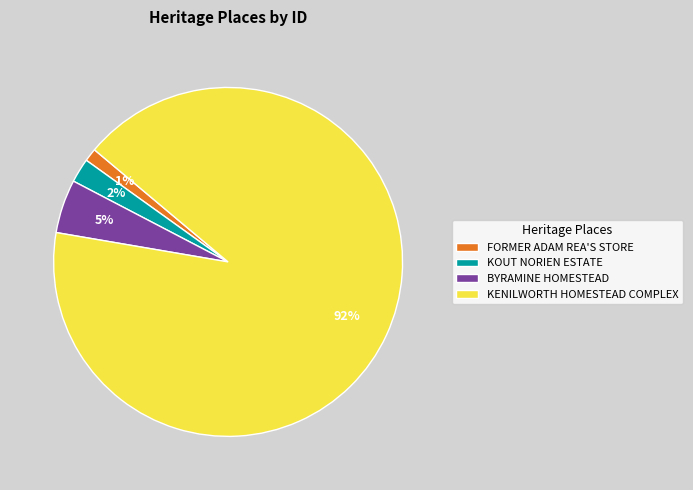

Which has a higher value, BYRAMINE HOMESTEAD or KENILWORTH HOMESTEAD COMPLEX?

KENILWORTH HOMESTEAD COMPLEX